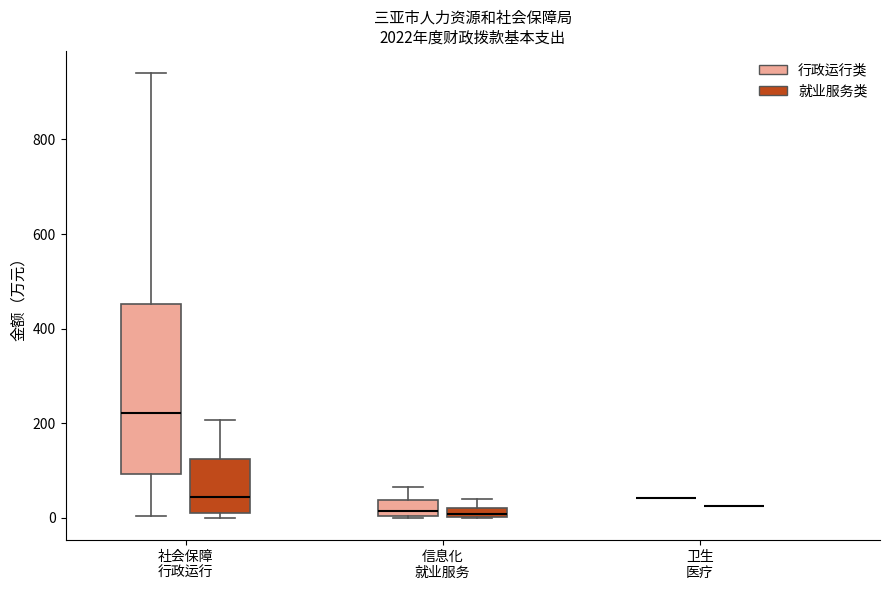

Which box is the tallest, from its lower edge to its upper edge?

社会保障 行政运行 (行政运行类)